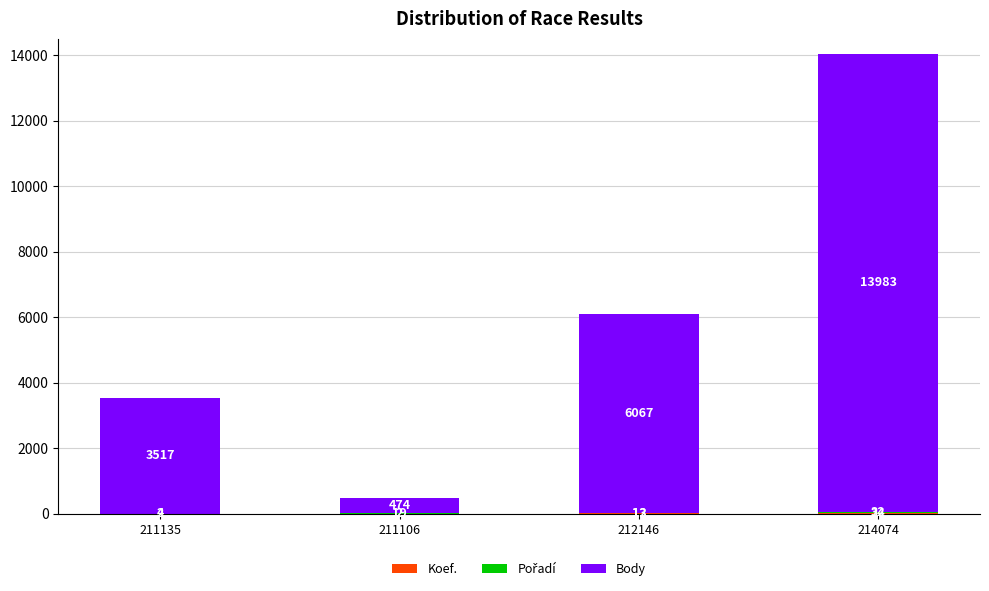

What is the total value across all series at 214074?

14039